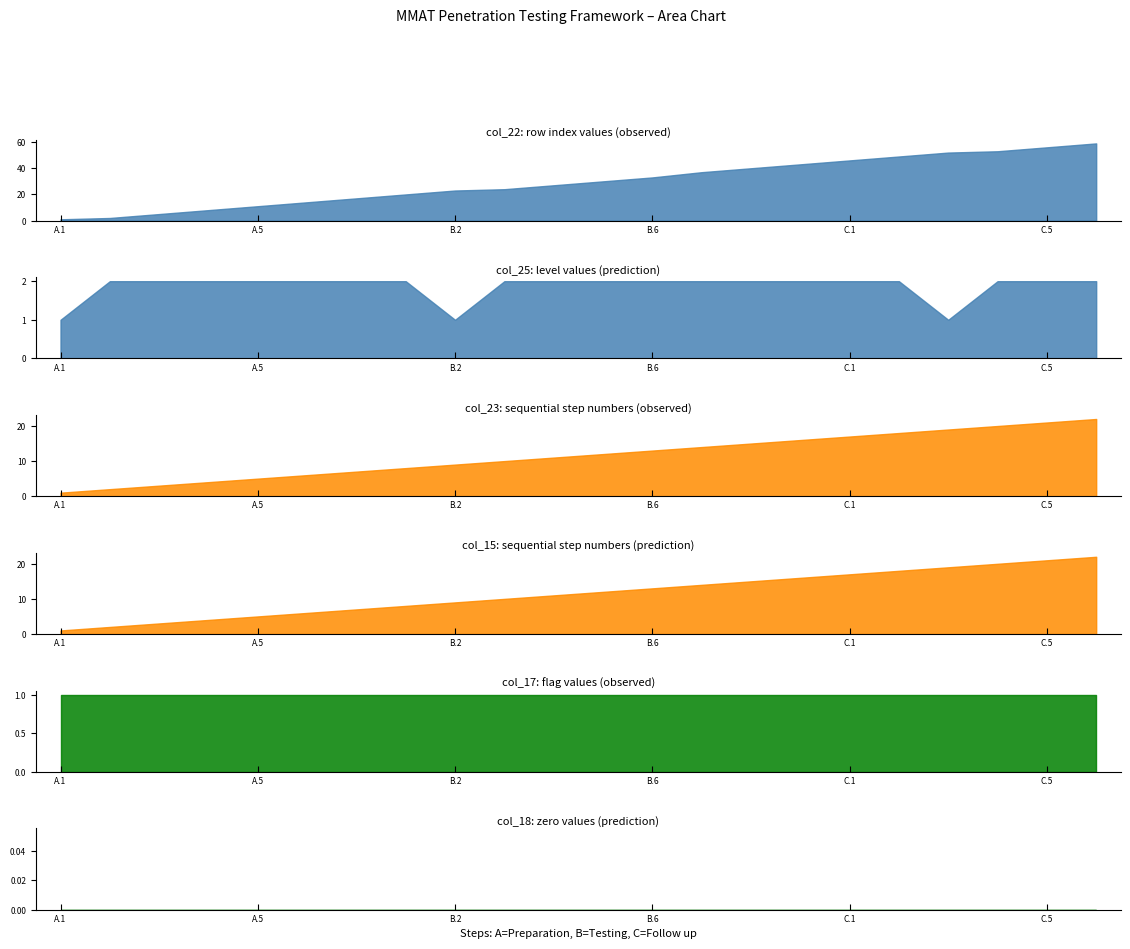

Reading left to right, transcribe all the data shown in this chart.

col_22: 1	2	5	8	11	14	17	20	23	24	27	30	33	37	40	43	46	49	52	53	56	59
col_25: 1	2	2	2	2	2	2	2	1	2	2	2	2	2	2	2	2	2	1	2	2	2
col_23: 1	2	3	4	5	6	7	8	9	10	11	12	13	14	15	16	17	18	19	20	21	22
col_15: 1	2	3	4	5	6	7	8	9	10	11	12	13	14	15	16	17	18	19	20	21	22
col_17: 1	1	1	1	1	1	1	1	1	1	1	1	1	1	1	1	1	1	1	1	1	1
col_18: 0	0	0	0	0	0	0	0	0	0	0	0	0	0	0	0	0	0	0	0	0	0